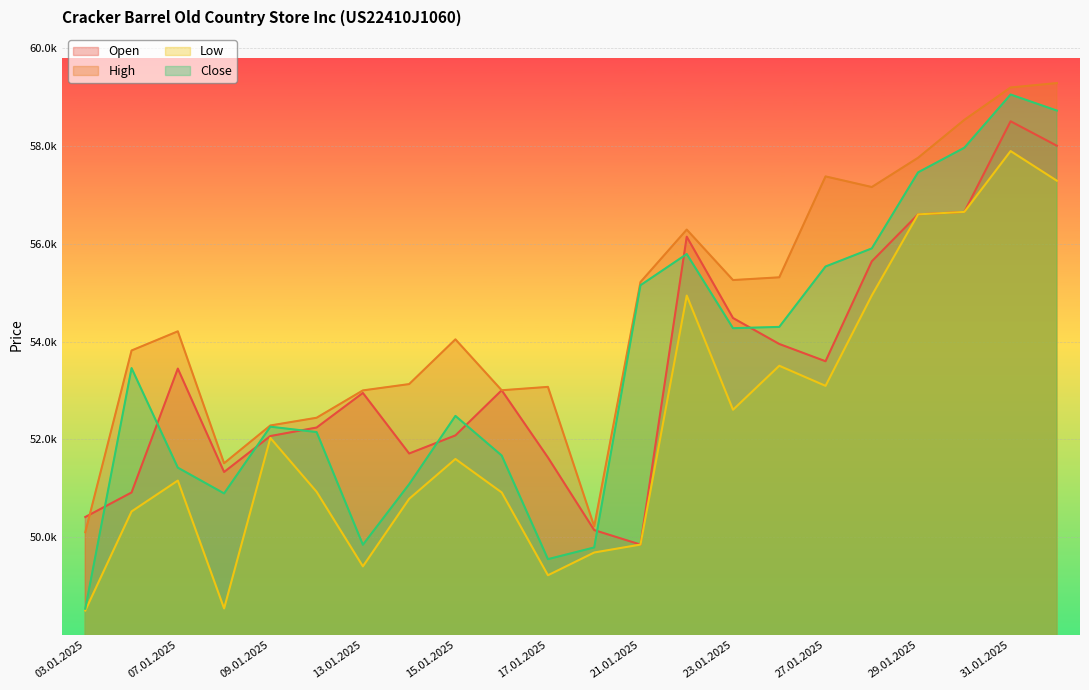

At 28.01.2025, list the series in order from largest to smallest.

High, Close, Open, Low